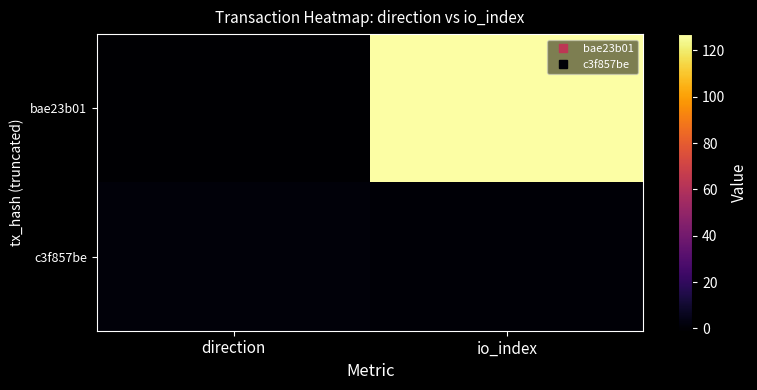

What is the smallest value displayed?

-1